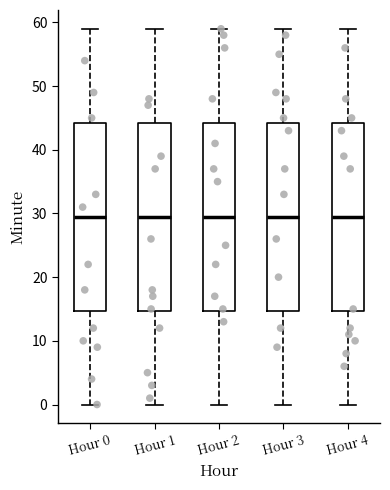

Reading left to right, read every box against the y-axis: the position of its median line, the range the box covers, and the ends of its whiskers. The values are not printed on the chart, so give them approximately, as read against the axis.

Hour 0: median 30, box 15 to 44, whiskers 0 to 59
Hour 1: median 30, box 15 to 44, whiskers 0 to 59
Hour 2: median 30, box 15 to 44, whiskers 0 to 59
Hour 3: median 30, box 15 to 44, whiskers 0 to 59
Hour 4: median 30, box 15 to 44, whiskers 0 to 59